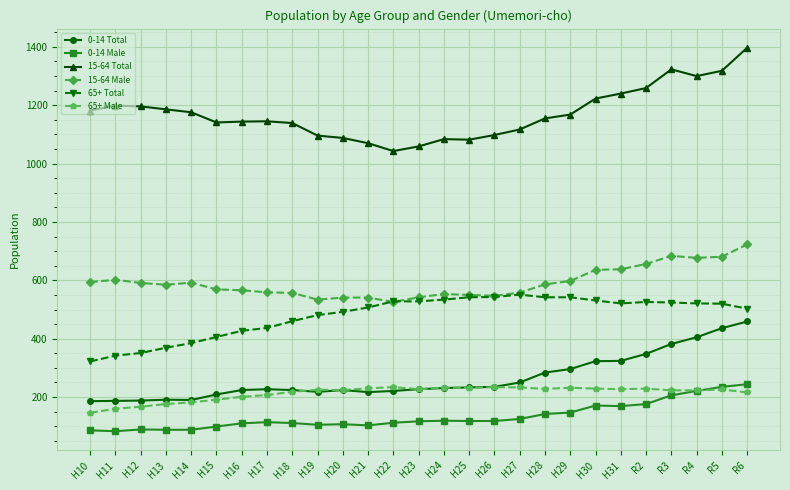

Does the chart have visible grid lines?

Yes